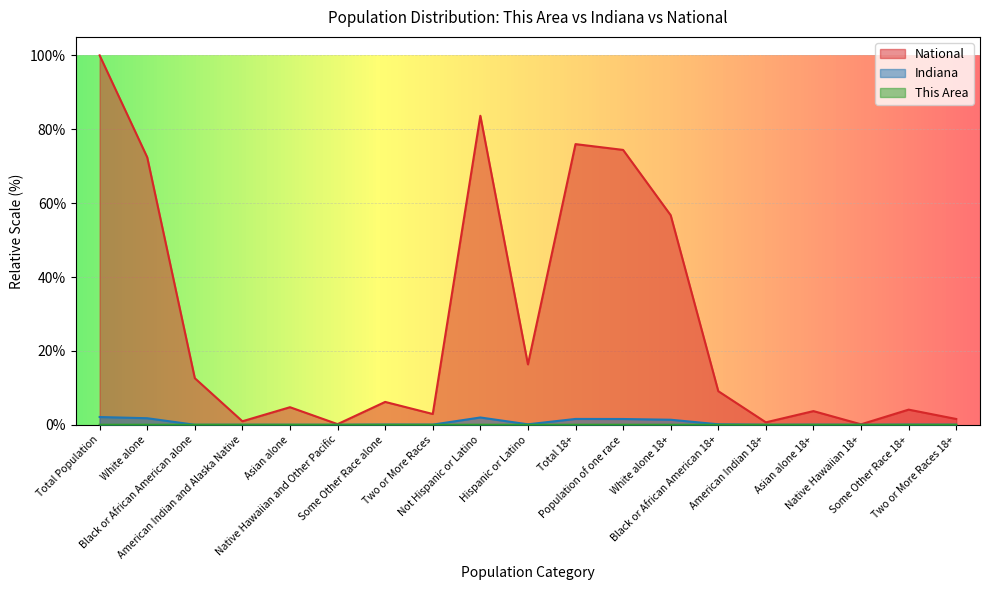

What is the value of the Indiana point at the 14th from the left?

0.1